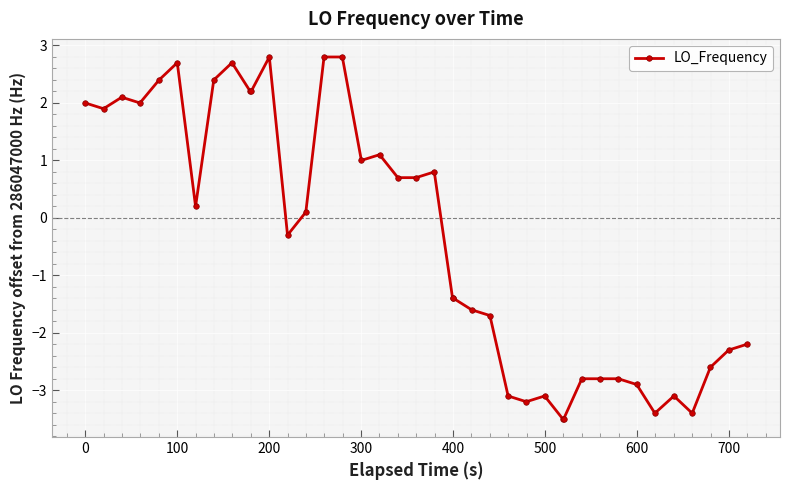

Reading left to right, transcribe all the data shown in this chart.

2.0	1.9	2.1	2.0	2.4	2.7	0.2	2.4	2.7	2.2	2.2	2.8	-0.3	0.1	2.8	2.8	1.0	1.1	0.7	0.7	0.8	-1.4	-1.4	-1.6	-1.7	-3.1	-3.2	-3.1	-3.5	-3.5	-2.8	-2.8	-2.8	-2.9	-3.4	-3.1	-3.4	-2.6	-2.3	-2.2